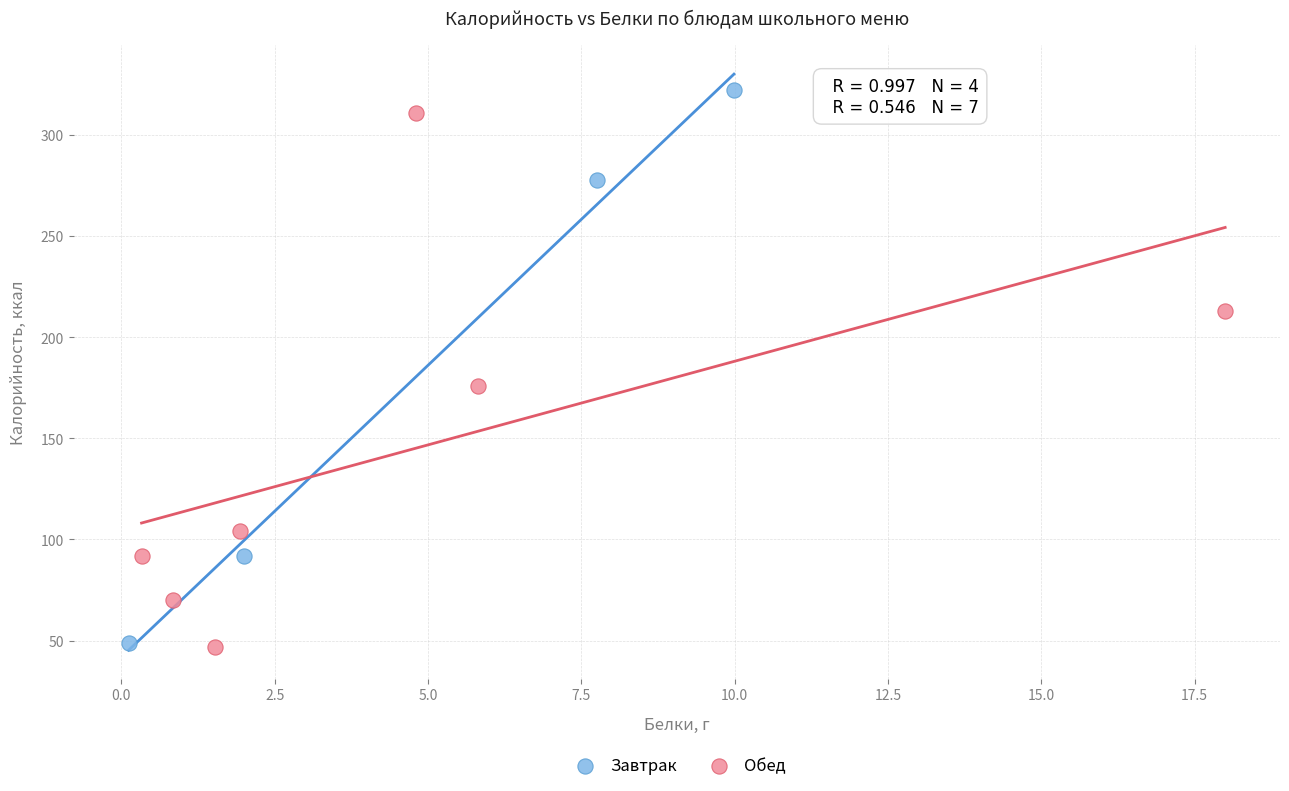

Which series has the widest spread of Y values?

Завтрак